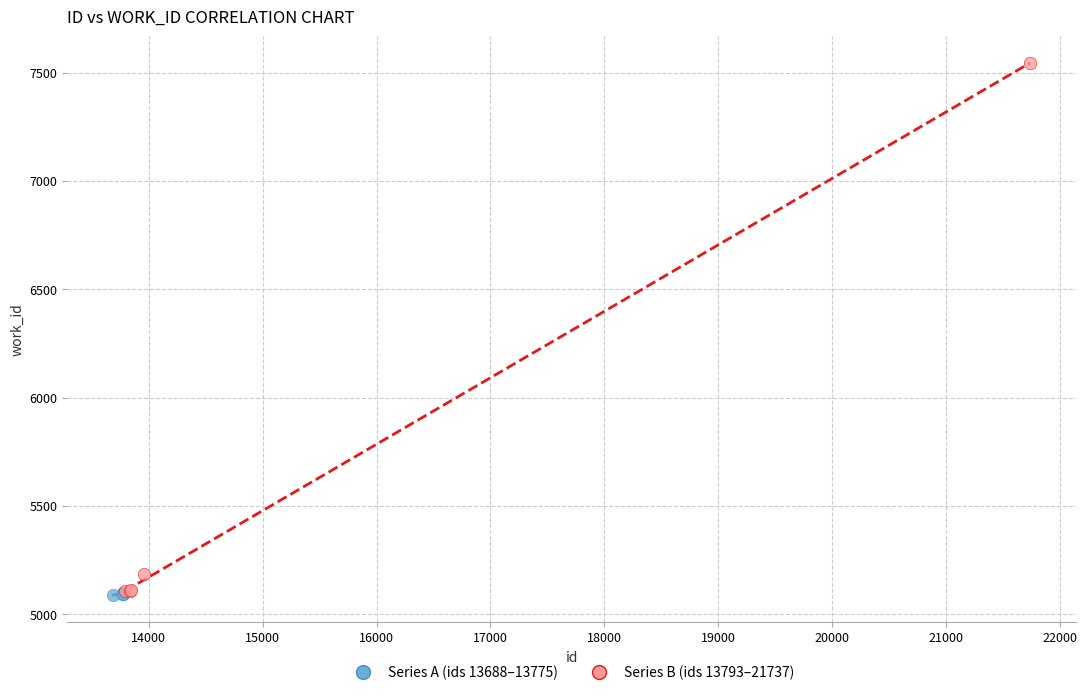

Which series reaches the maximum Y coordinate?

Series B (ids 13793–21737)